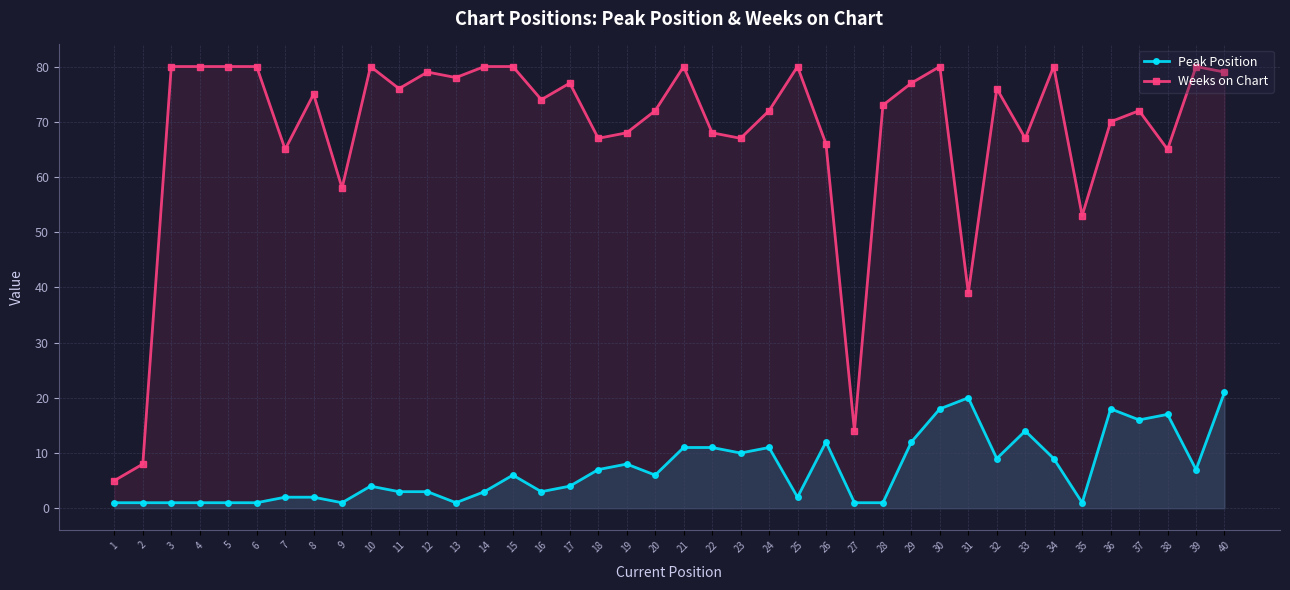

True or false: Weeks on Chart and Peak Position intersect in this chart.

False